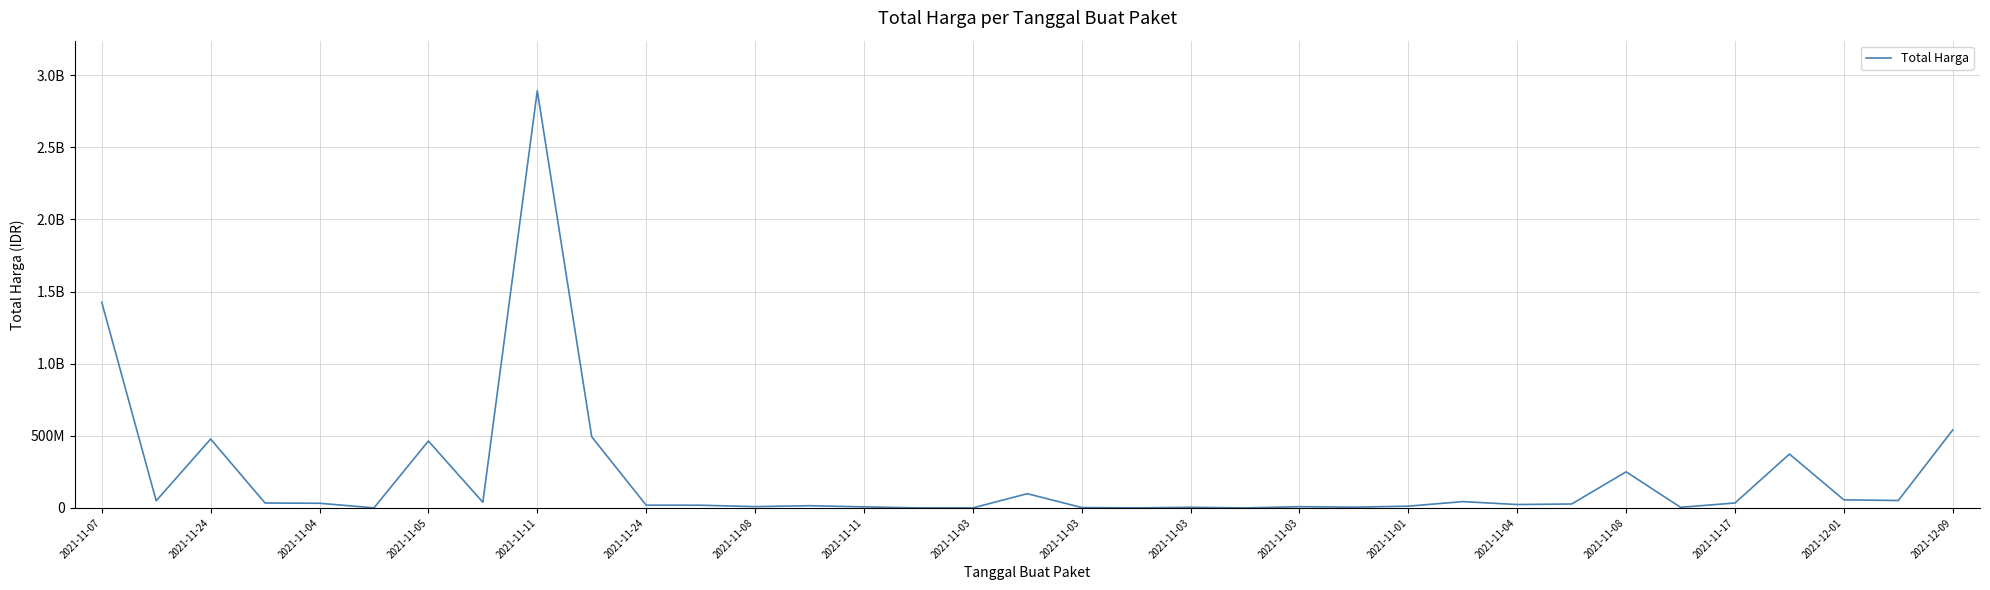

Reading left to right, list all the values displayed in this chart.

1425867900	49730040	477600000	34000000	32441200	577875	464002100	39440000	2892122000	493000000	19175000	18900000	9180000	15513960	7401240	333600	78000	98772570	2772000	265000	4672200	182000	8742500	5129000	12453900	43859200	23653000	27412000	250350000	4350000	34292000	373404000	56152800	51601000	541071000